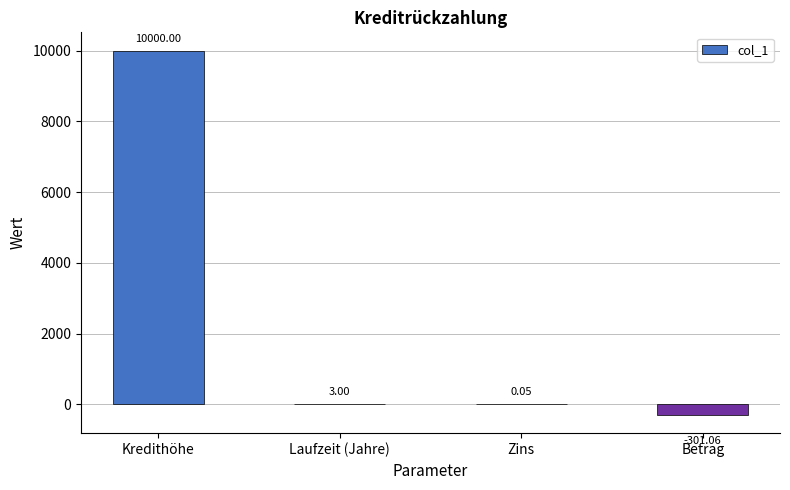

Which category has the highest value across all series?

Kredithöhe